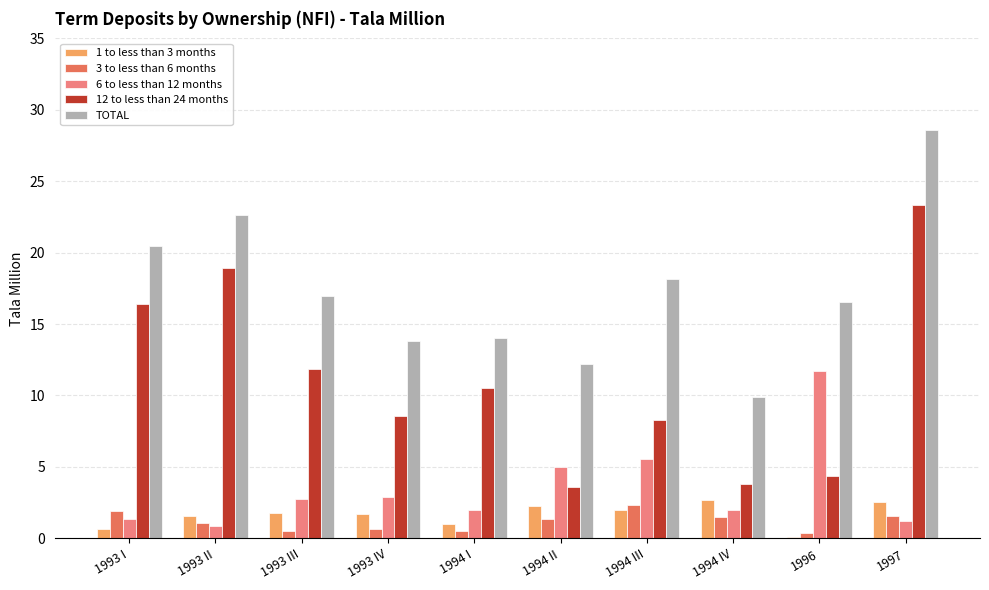

The value of 12 to less than 24 months at 1993 III is 11.8. True or false?

True